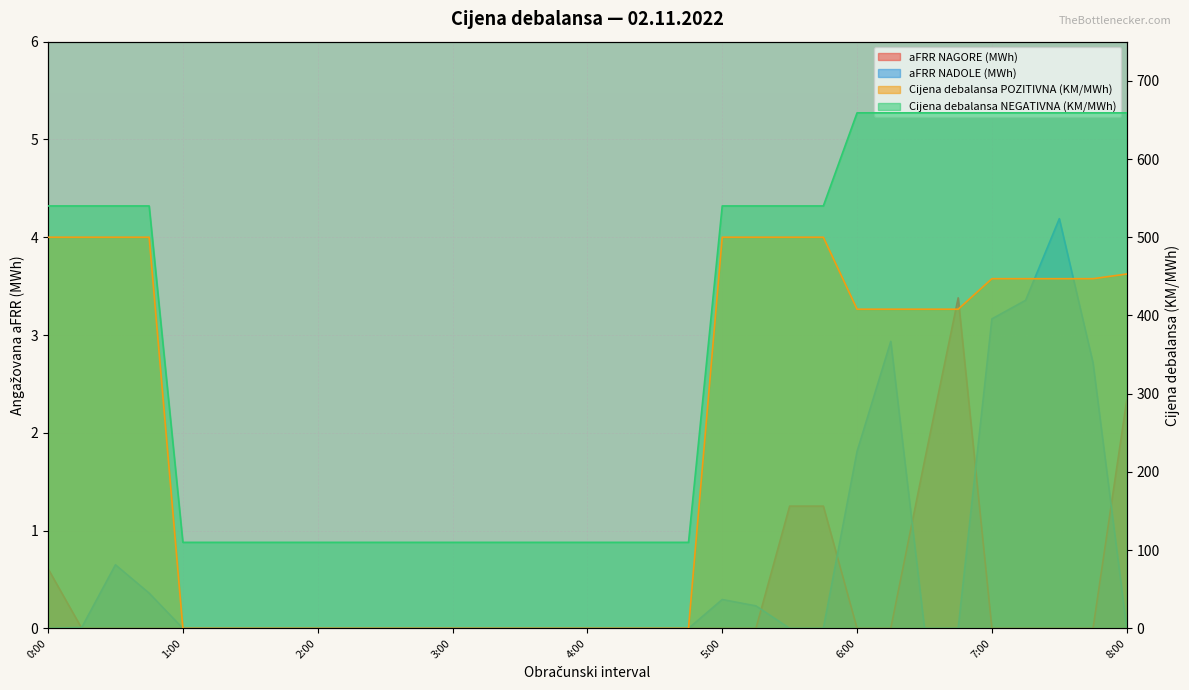

Between 1:30 and 7:00, which series saw the biggest shift?

Cijena debalansa NEGATIVNA (KM/MWh)